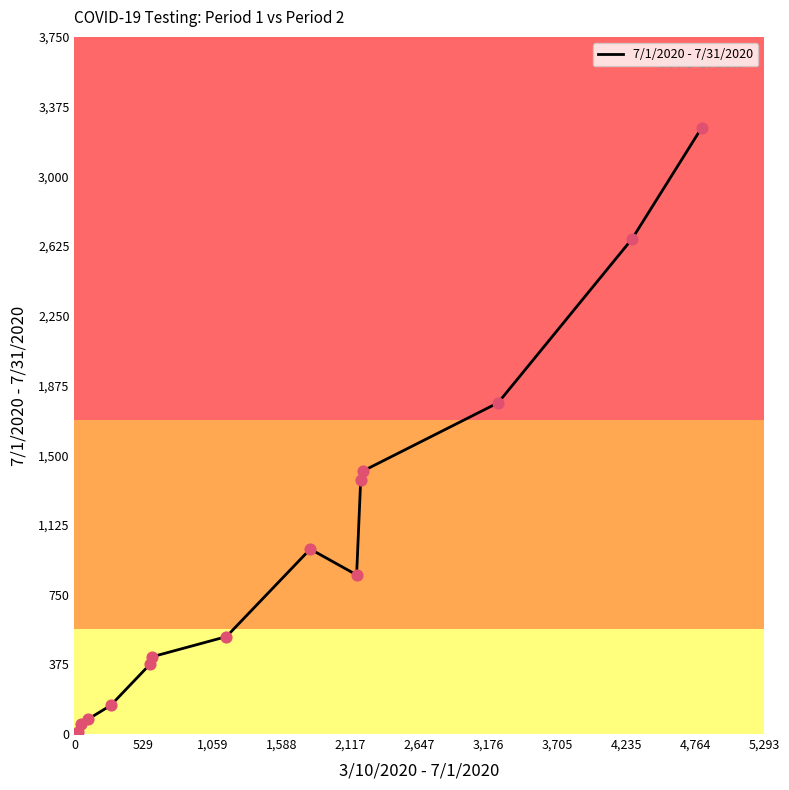

What is the greatest value displayed?

3261